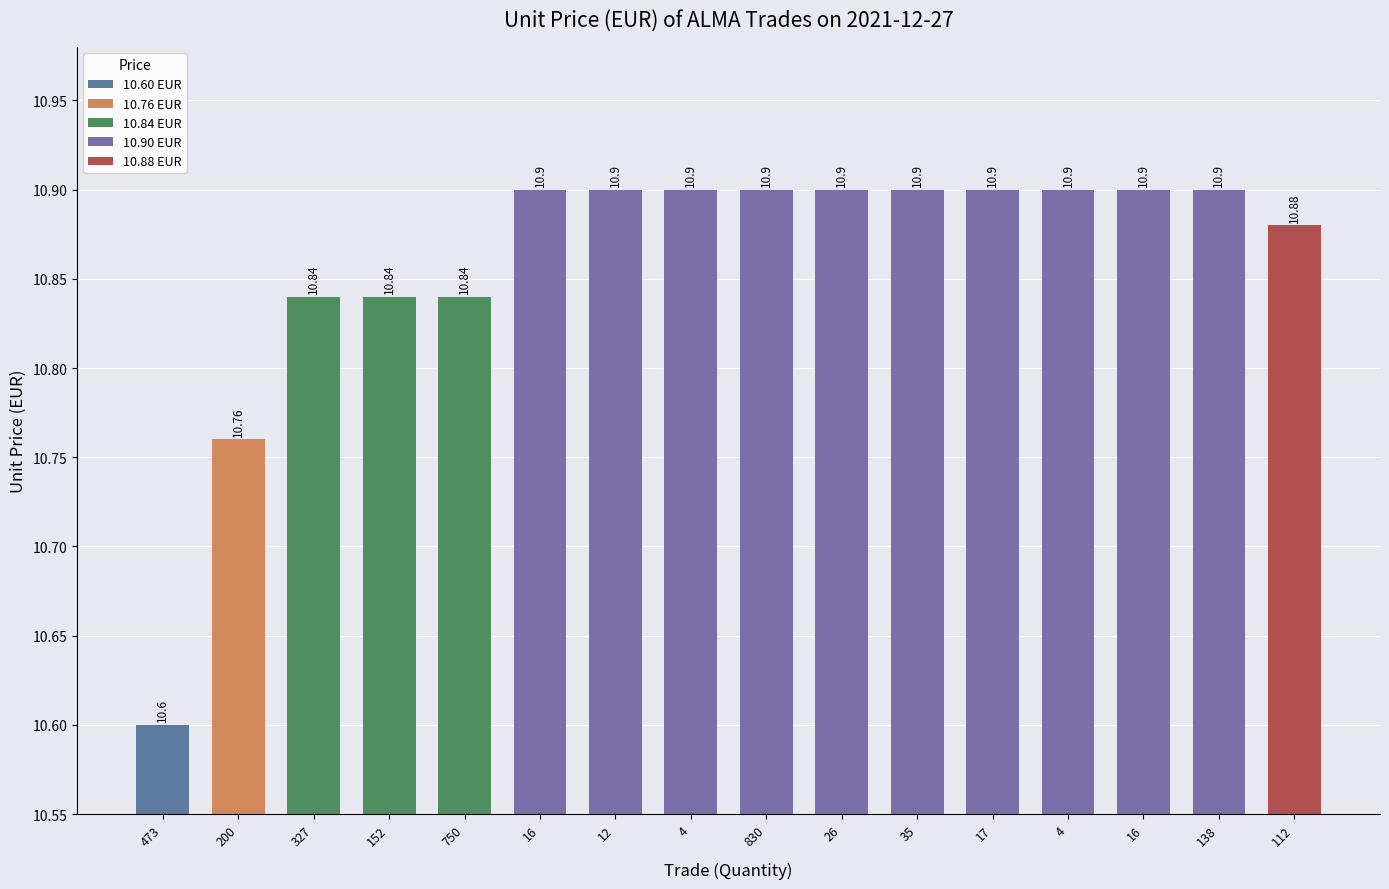

How many categories are shown in the chart?

16